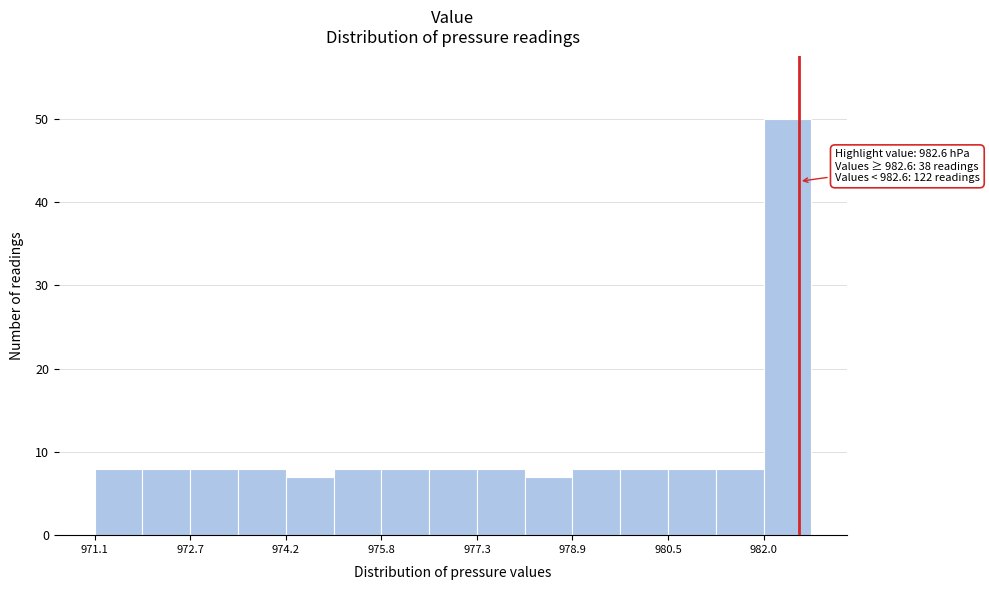

Around what value on the x-axis is the tallest bar? Give the approximate position of its centre, as read against the axis.

982.4